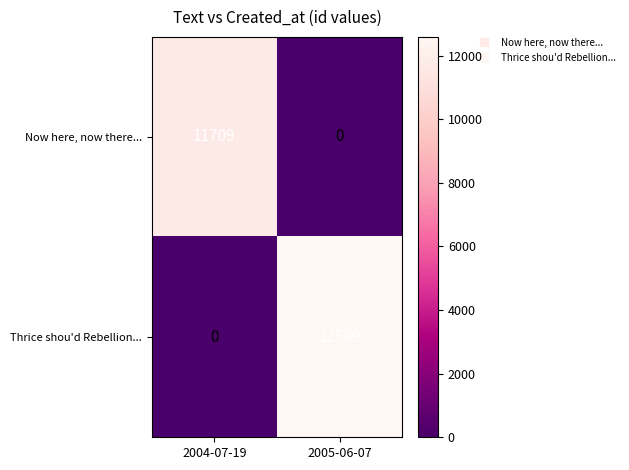

What is the difference between the Now here, now there... values at 2004-07-19 and 2005-06-07?

11709